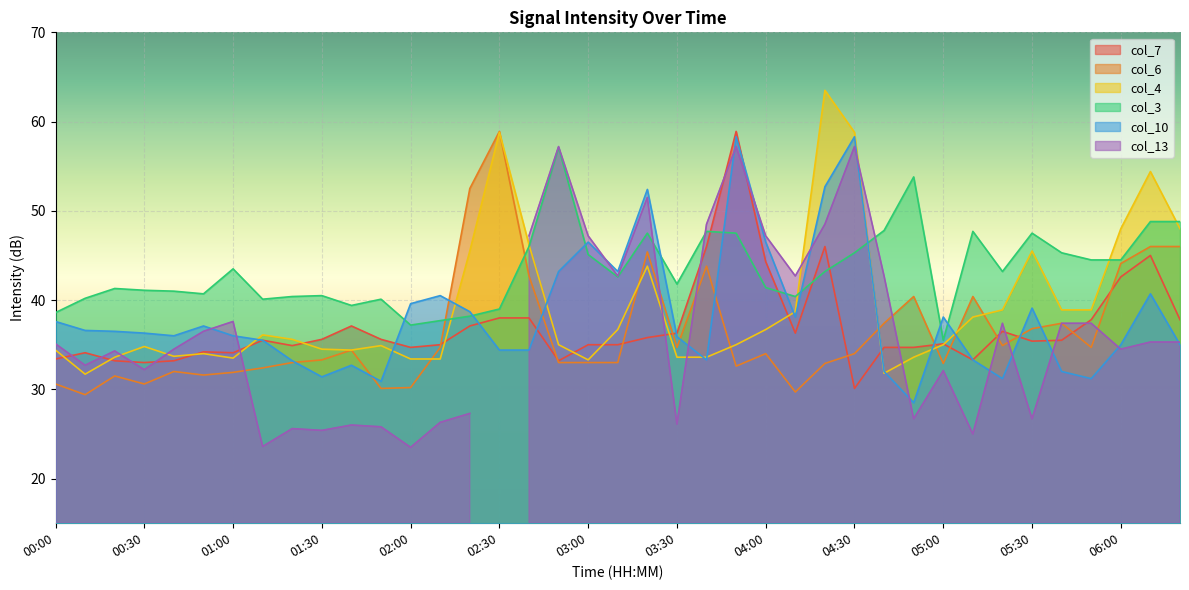

What is the sum of all col_10 values?

1491.9